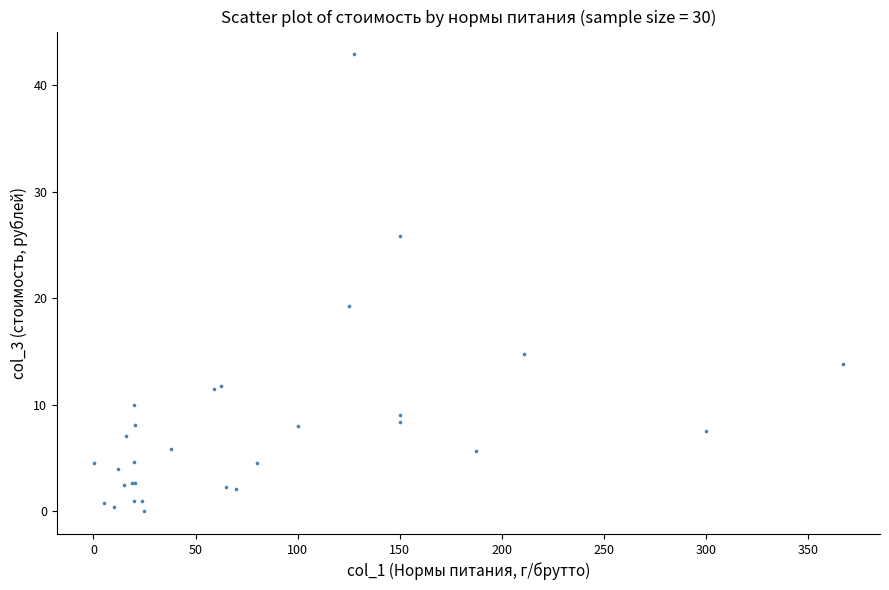

What Y value in the scatter plot is closest to 21?

19.3